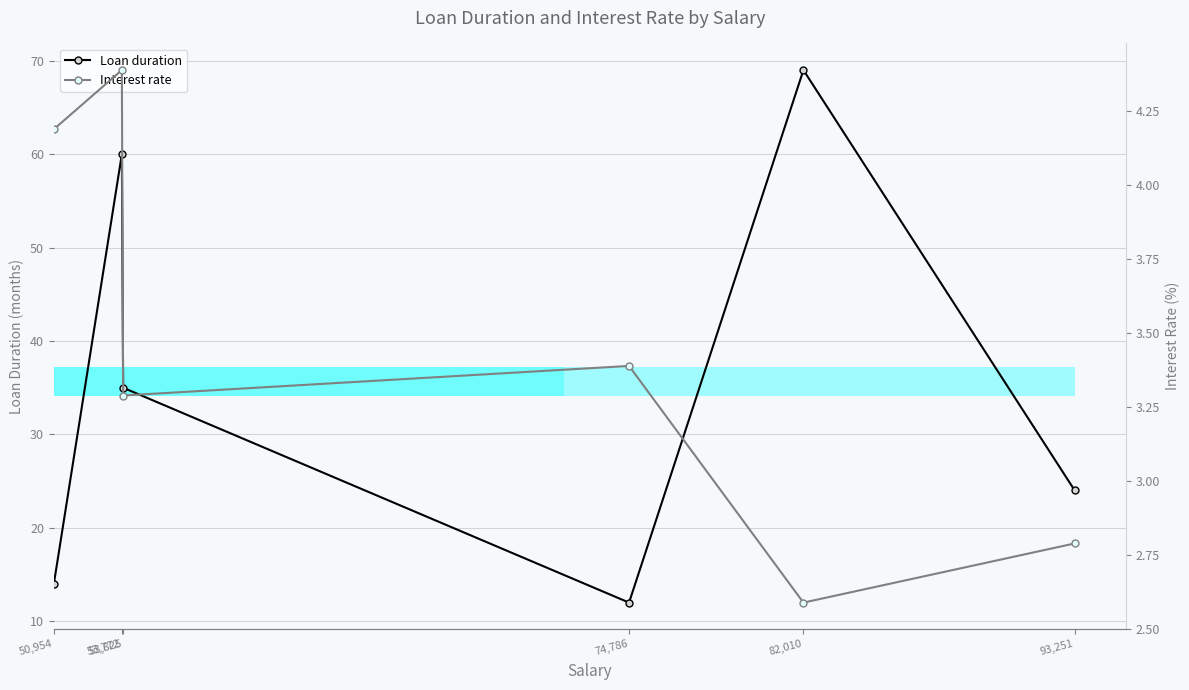

Which category has the highest value in the Interest rate series?

53,772